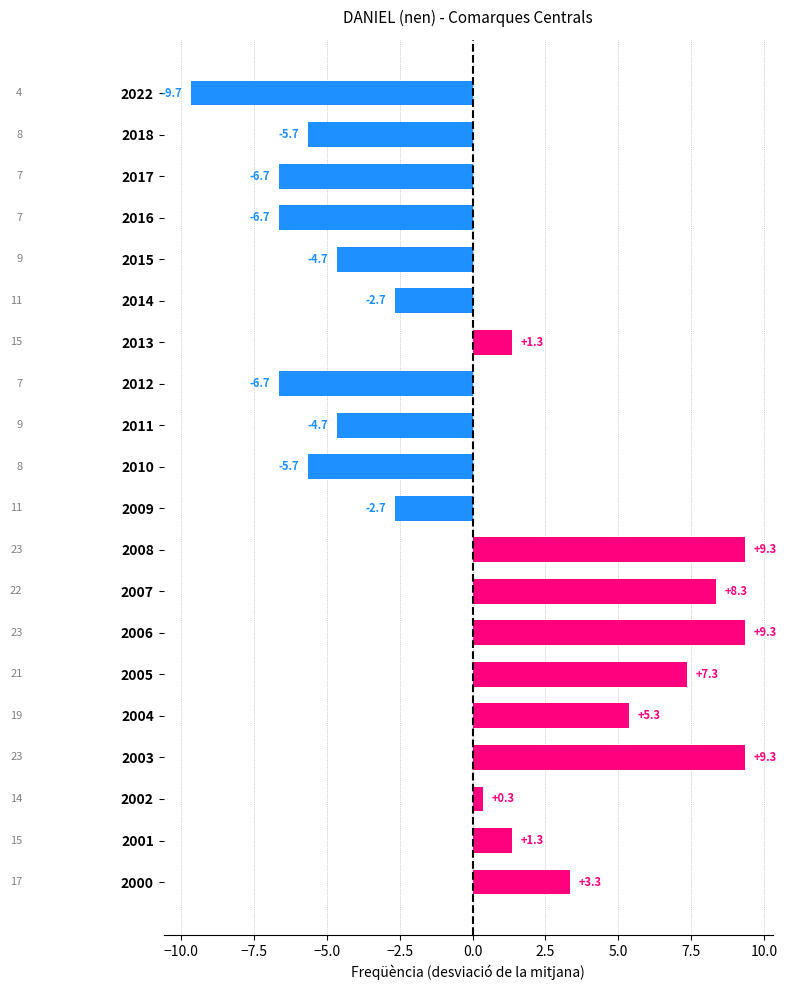

At which category does the chart reach its minimum across all series?

2022